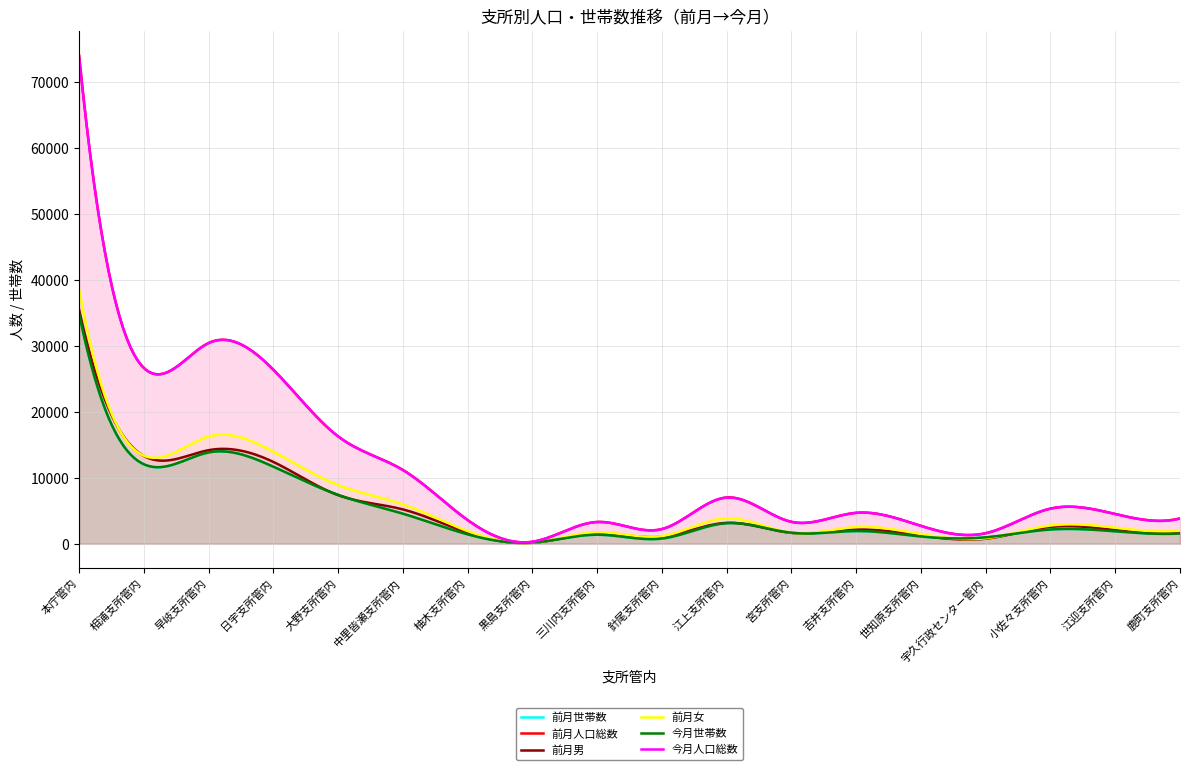

True or false: 前月男 and 前月人口総数 intersect in this chart.

False